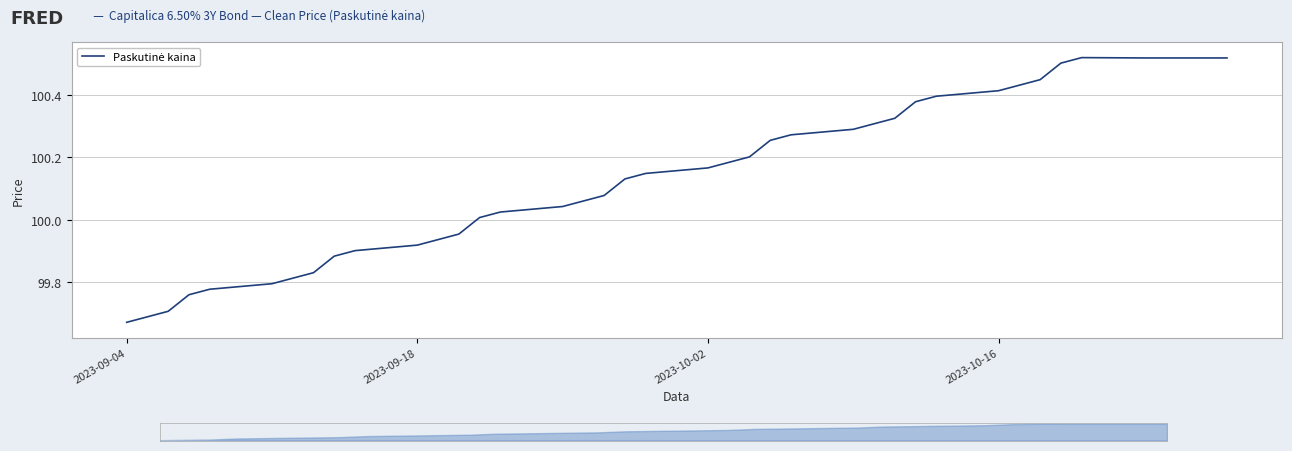

At which category does the chart reach its minimum across all series?

2023-09-04